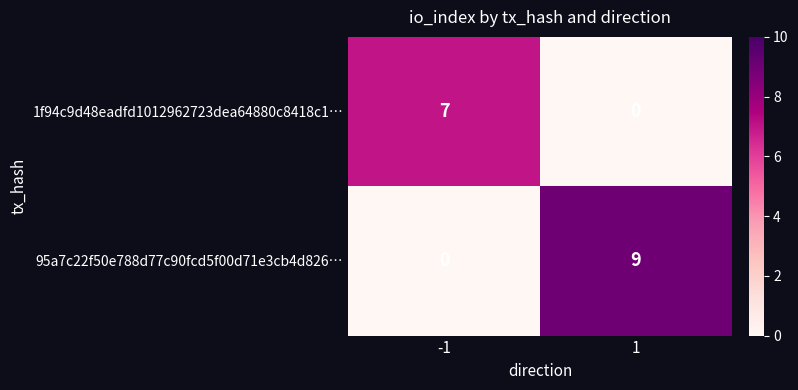

The value of 95a7c22f50e788d77c90fcd5f00d71e3cb4d826… at 1 is 2. True or false?

False